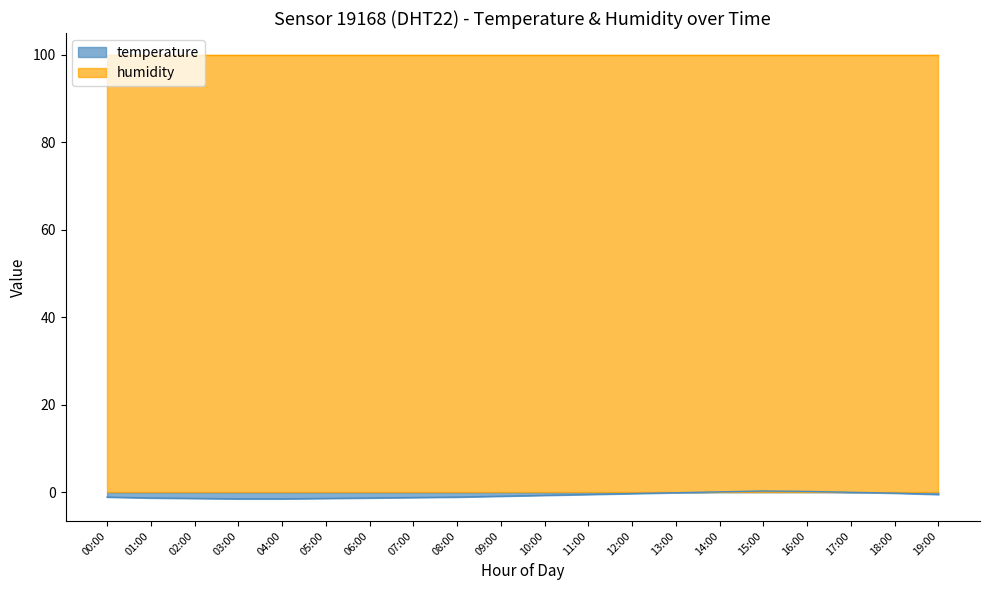

What is the value of the 19th point from the left?

-0.2